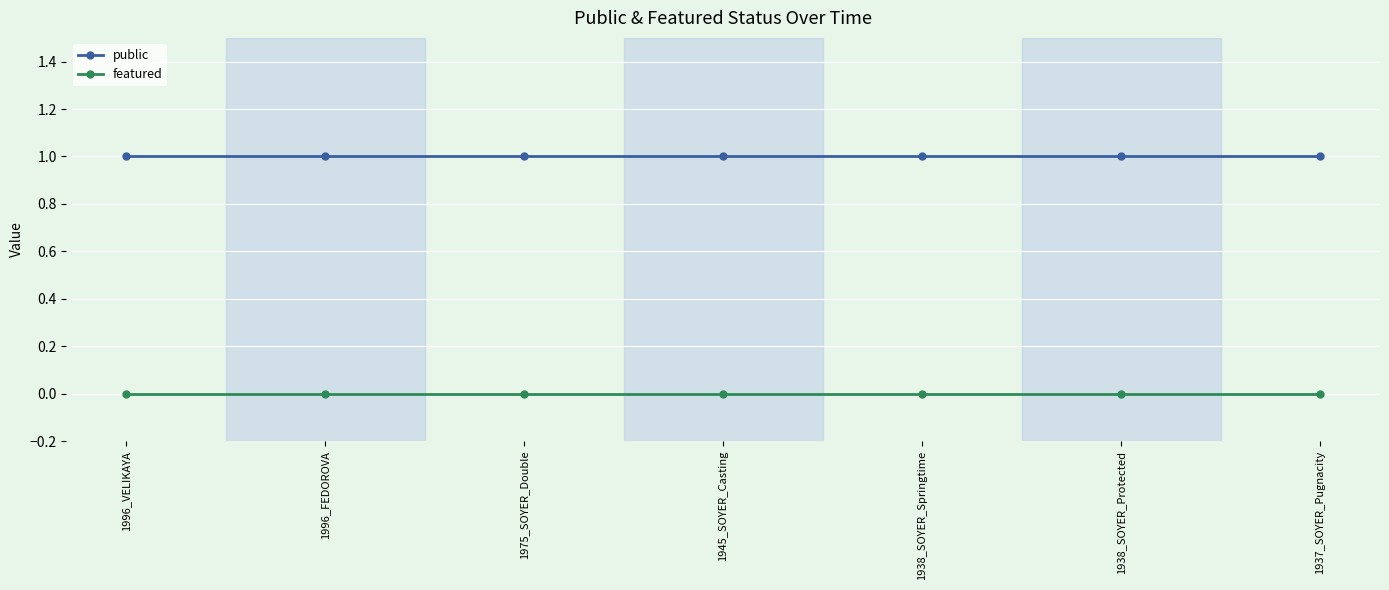

True or false: featured and public intersect in this chart.

False